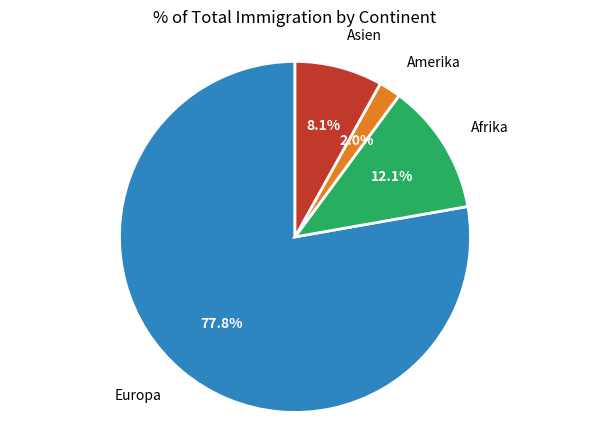

Combined, do Amerika and Afrika account for over 50%?

No